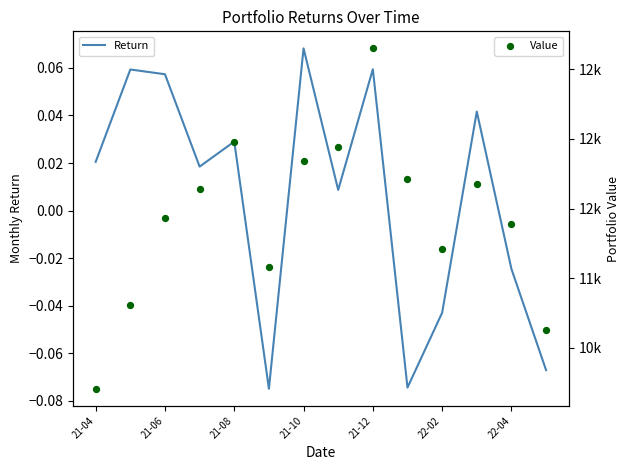

Which series has the widest spread of Y values?

Value